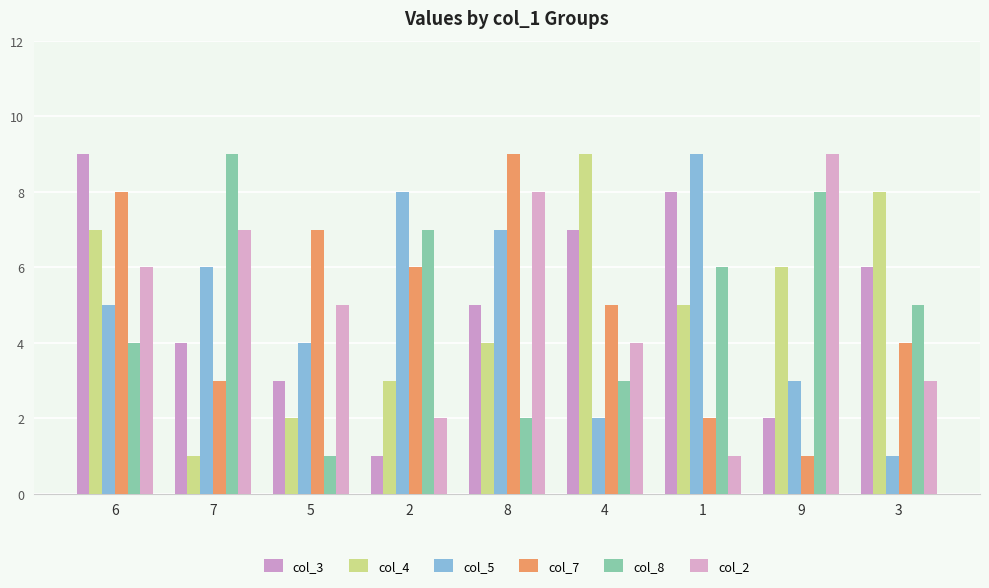

Are the bars horizontal?

No